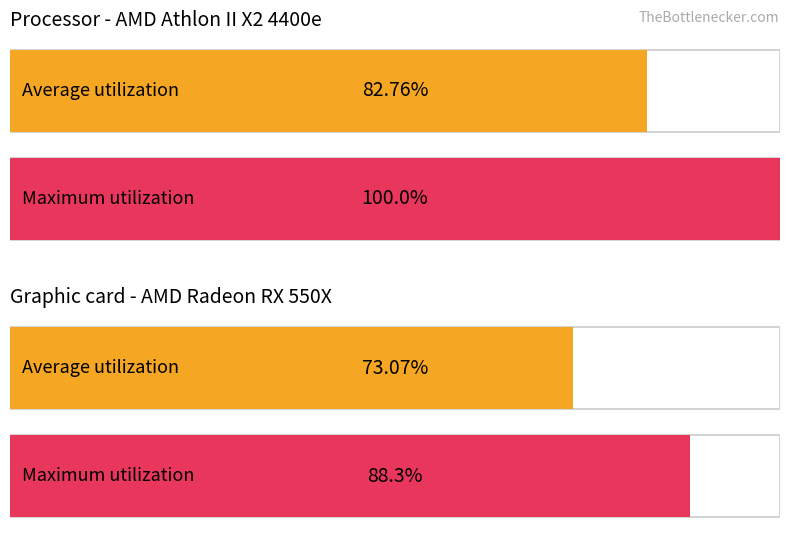

What are all the series names shown in the legend?

Average utilization, Maximum utilization